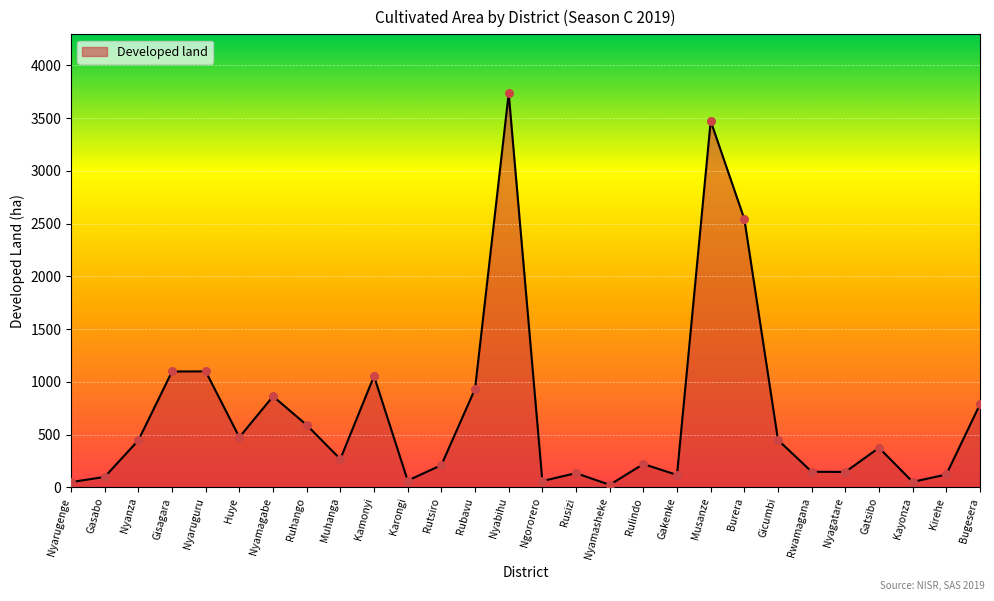

What is the change in value from Musanze to Burera?

-929